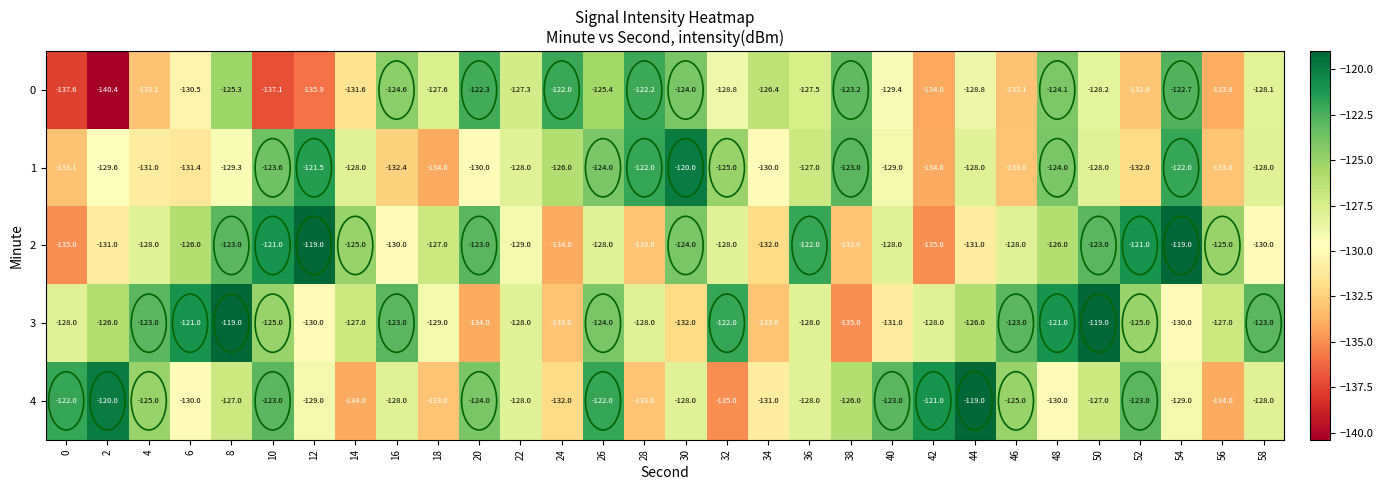

Is the value of 3 at 52 greater than the value of 0 at 58?

Yes